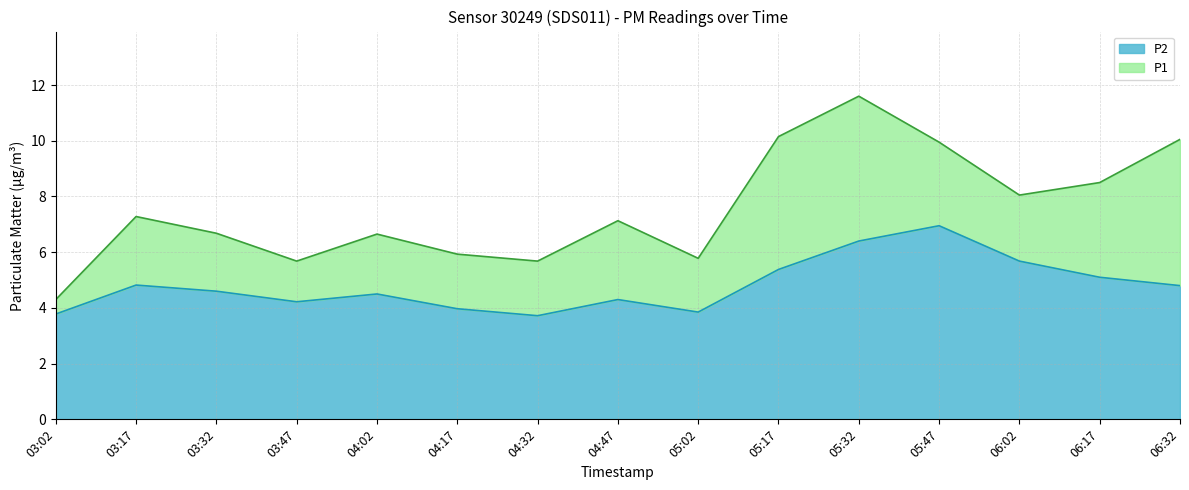

At which label does P2 reach its minimum?

04:32